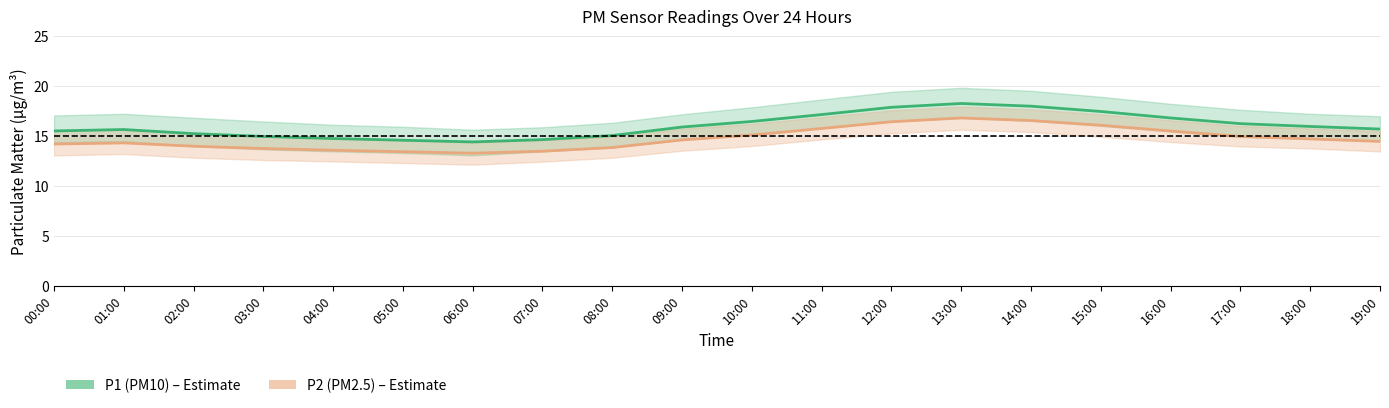

What is the sum of the P1 (PM10) values at 04:00 and 06:00?

29.1